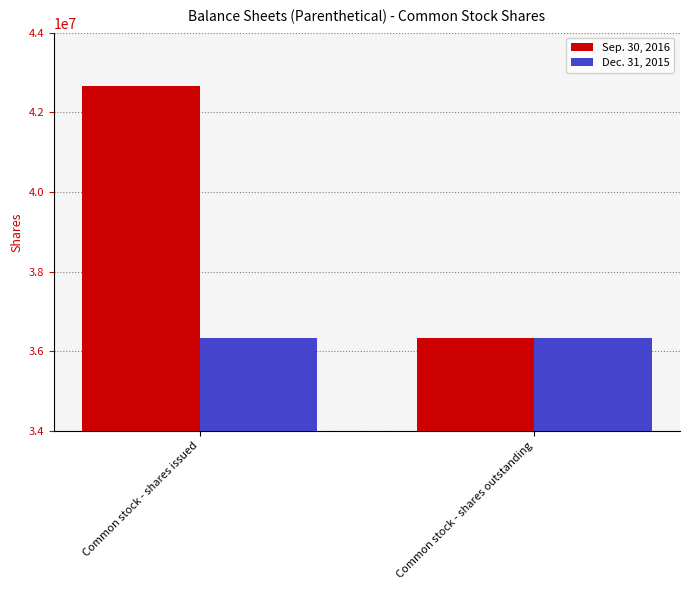

How many bars are there in total?

4